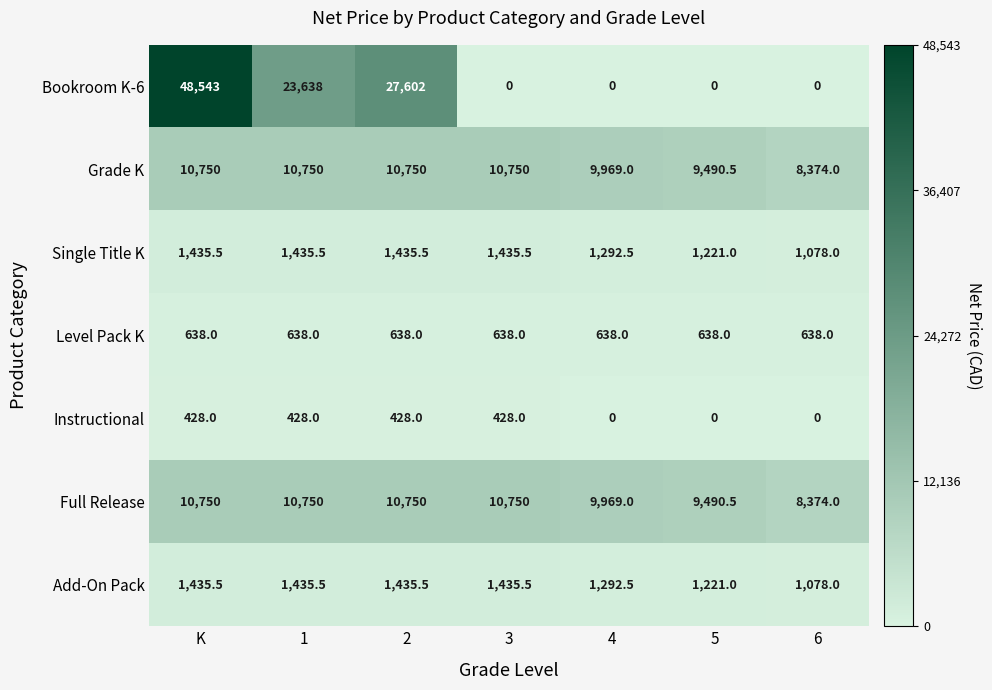

Which category has the highest value across all series?

K